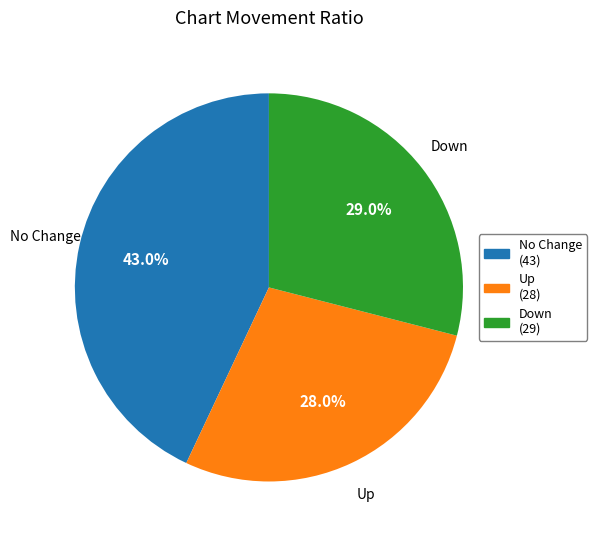

Which slice is the smallest?

Up